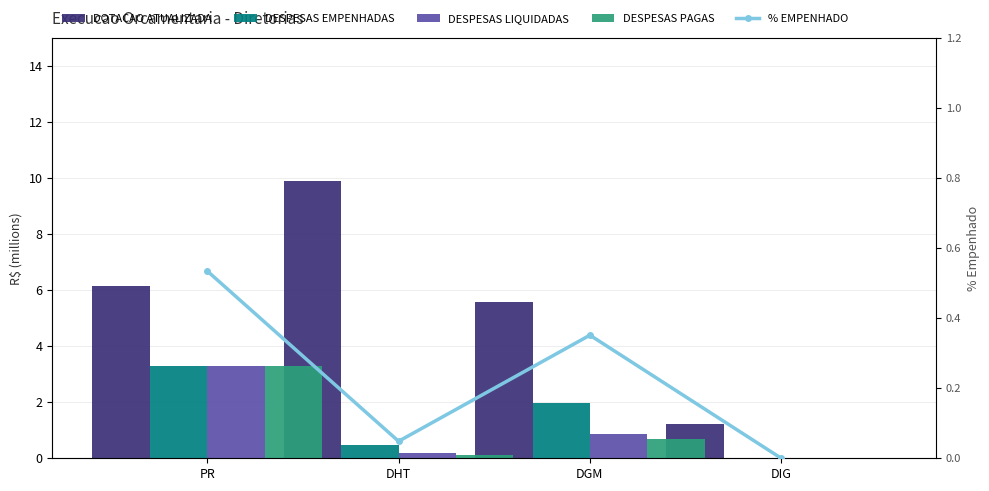

What is the difference between the highest and lowest values at DIG?

1.2